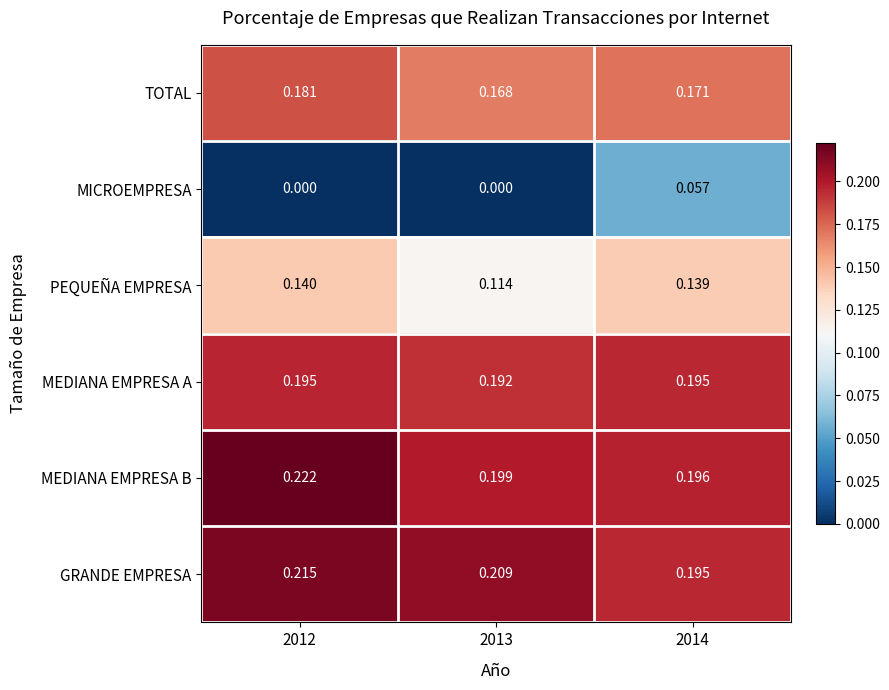

Between 2012 and 2014, which series saw the biggest shift?

MICROEMPRESA